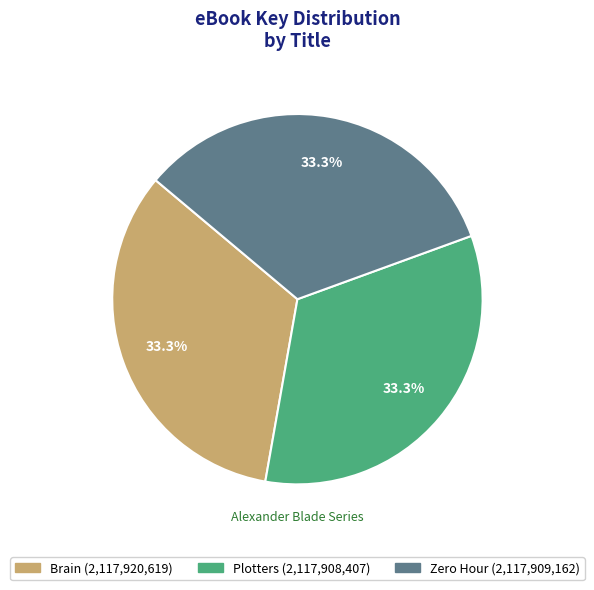

True or false: Zero Hour accounts for 33% of the total.

True